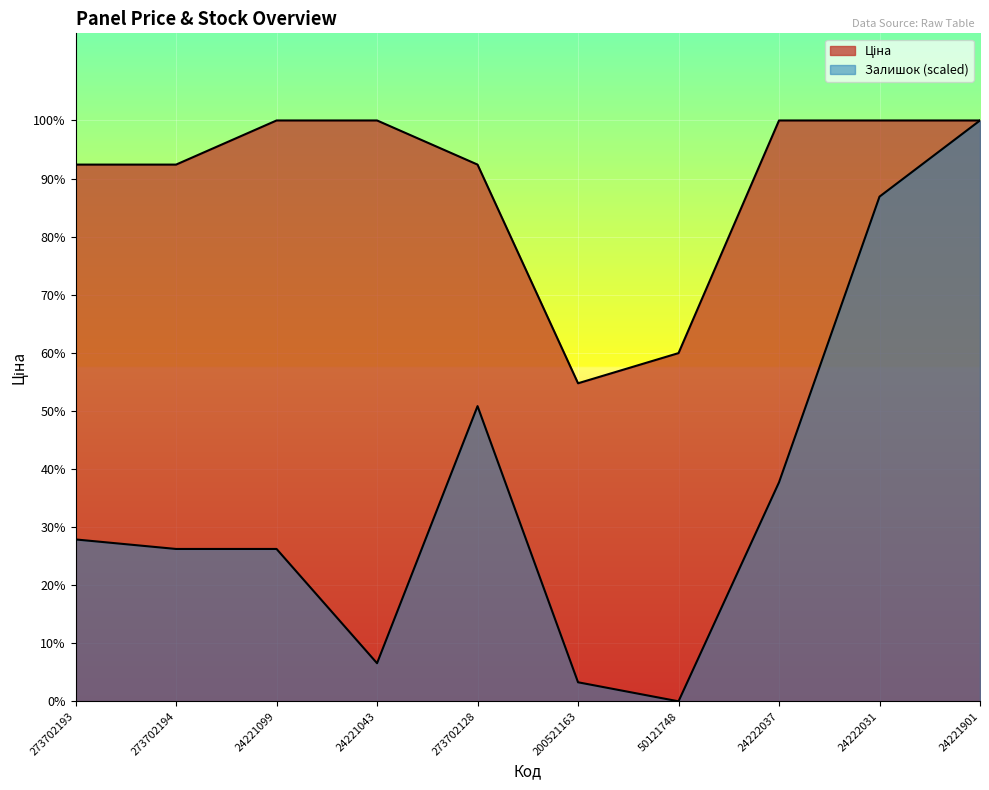

True or false: Ціна and Залишок intersect in this chart.

False